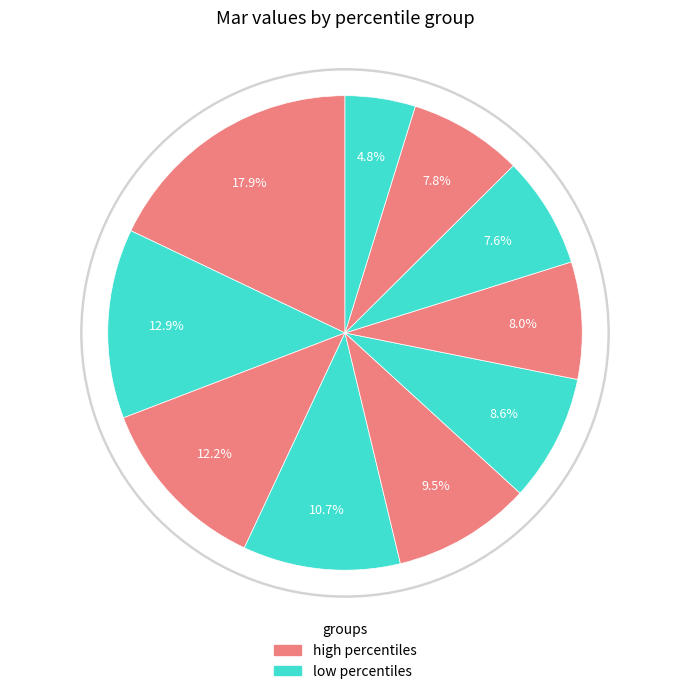

Combined, what portion of the pie is pct05 and pct35?

28.6%